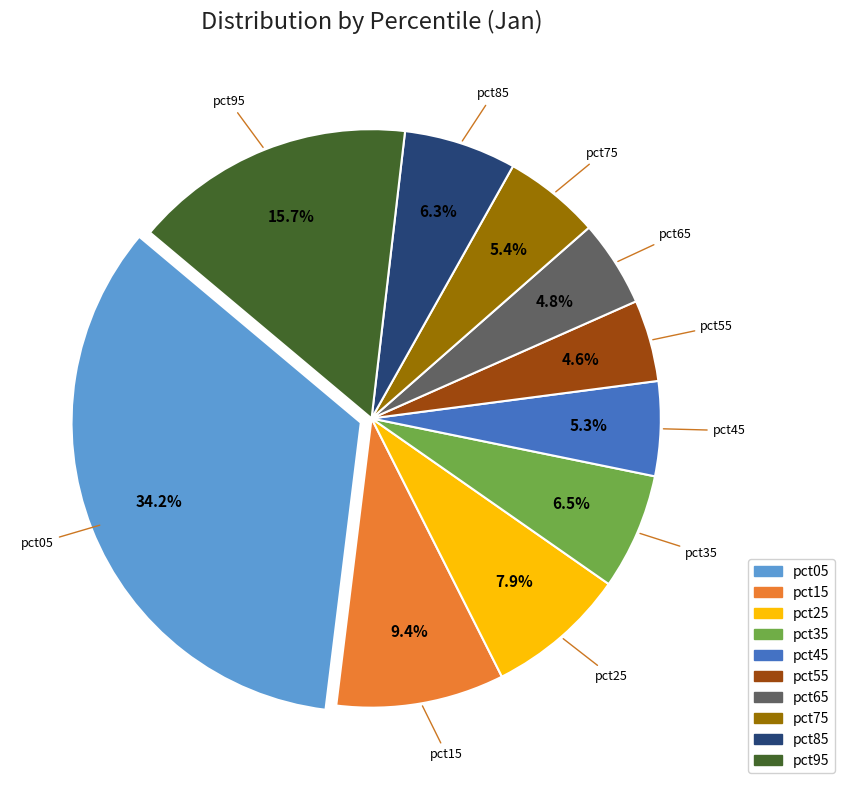

To the nearest percent, what portion does pct25 represent?

8%